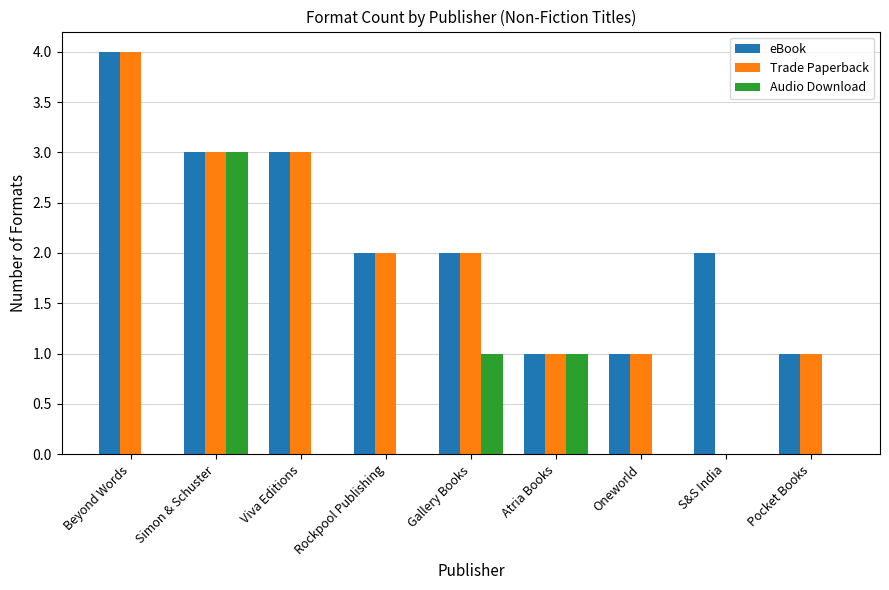

The value of Trade Paperback at Oneworld is 1. True or false?

True